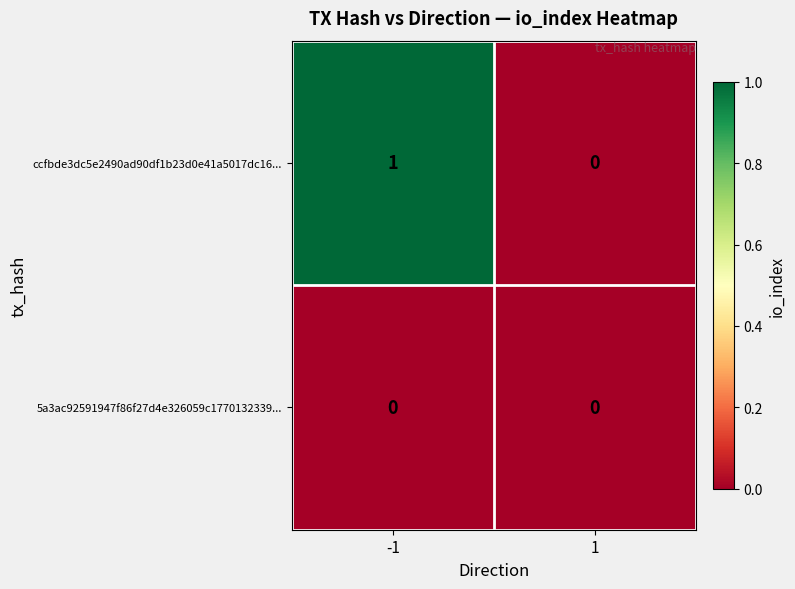

Which series has the largest total across all categories?

ccfbde3dc5e2490ad90df1b23d0e41a5017dc16...